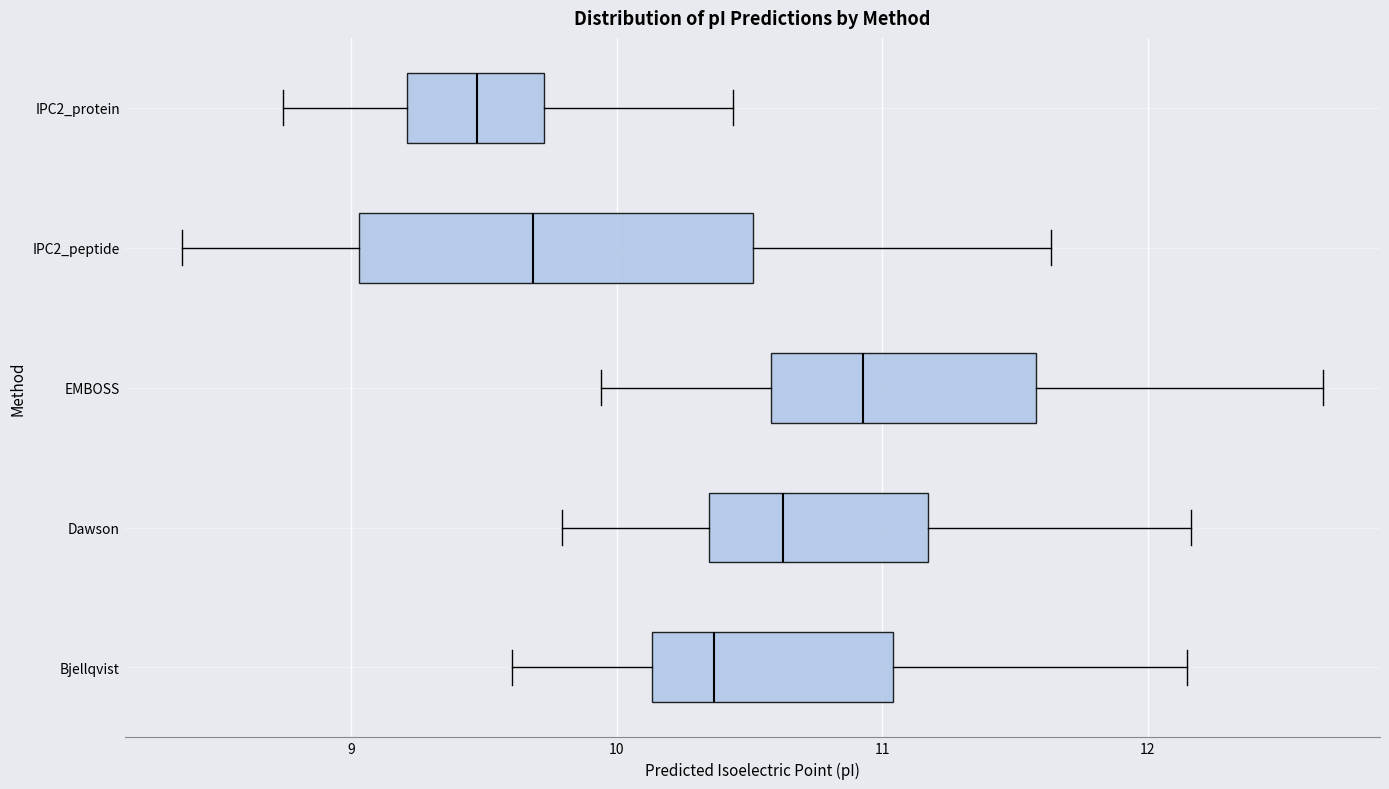

Reading bottom to top, read every box against the x-axis: the position of its median line, the range the box covers, and the ends of its whiskers. The values are not printed on the chart, so give them approximately, as read against the axis.

Bjellqvist: median 10.4, box 10.1 to 11.0, whiskers 9.6 to 12.1
Dawson: median 10.6, box 10.3 to 11.2, whiskers 9.8 to 12.2
EMBOSS: median 10.9, box 10.6 to 11.6, whiskers 9.9 to 12.7
IPC2_peptide: median 9.7, box 9.0 to 10.5, whiskers 8.4 to 11.6
IPC2_protein: median 9.5, box 9.2 to 9.7, whiskers 8.7 to 10.4